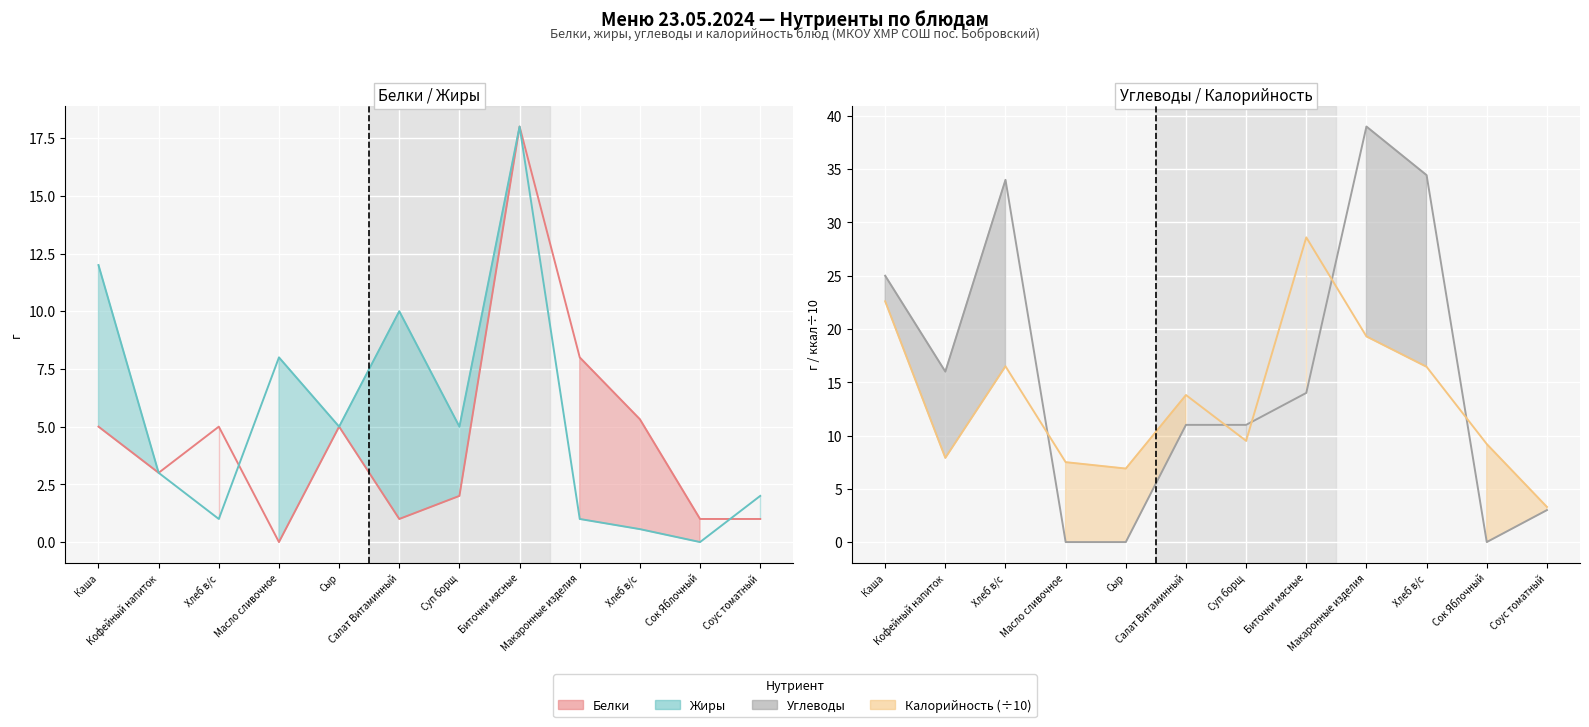

What is the spread (max minus min) of values at Сок Яблочный?

9.2